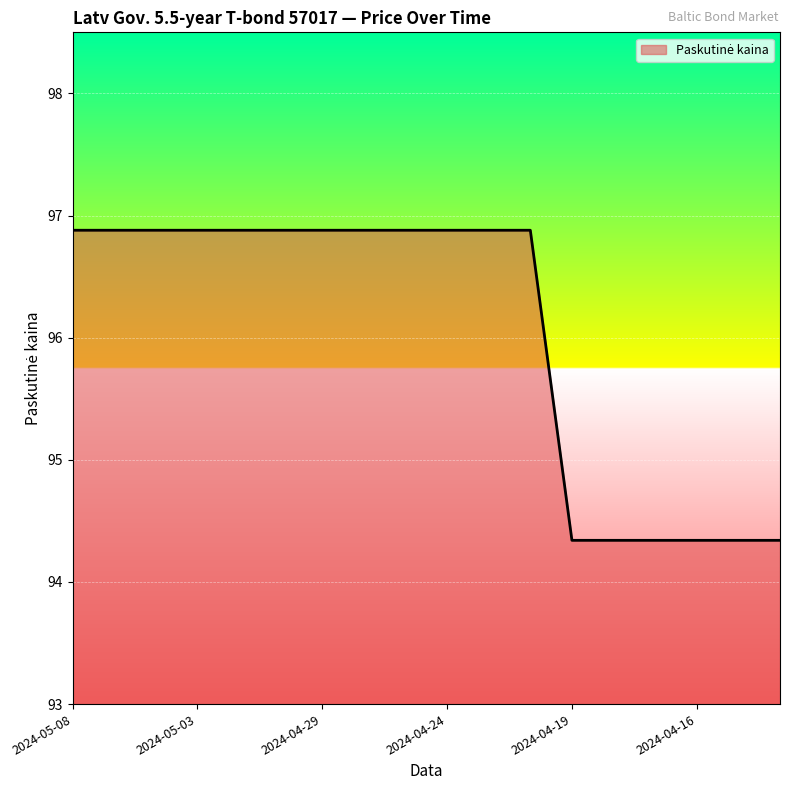

What is the greatest value displayed?

96.9